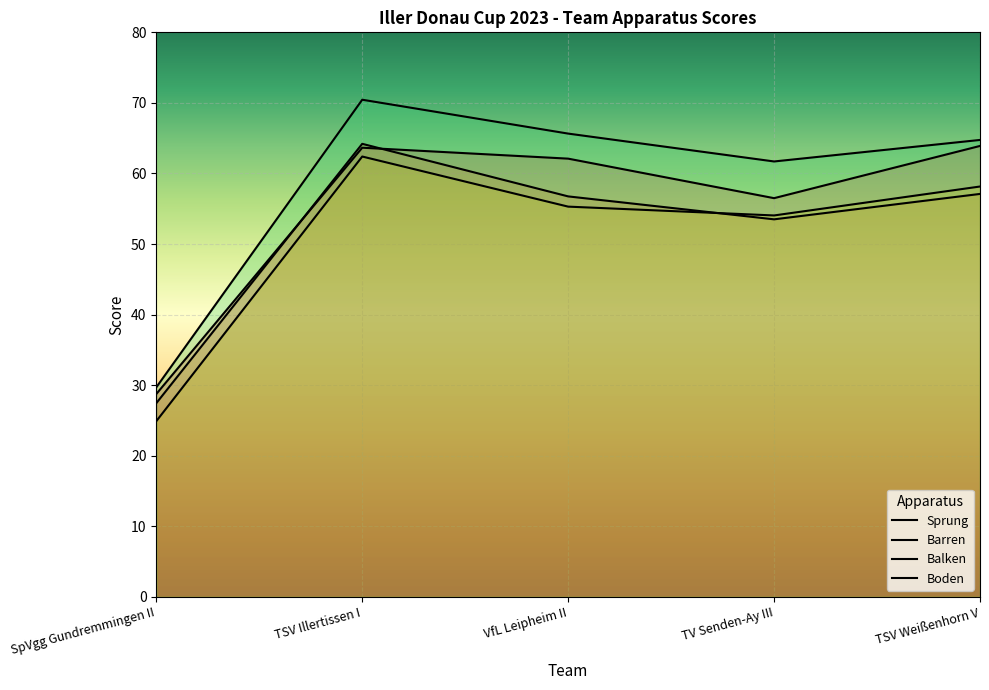

What are all the series names shown in the legend?

Sprung, Barren, Balken, Boden